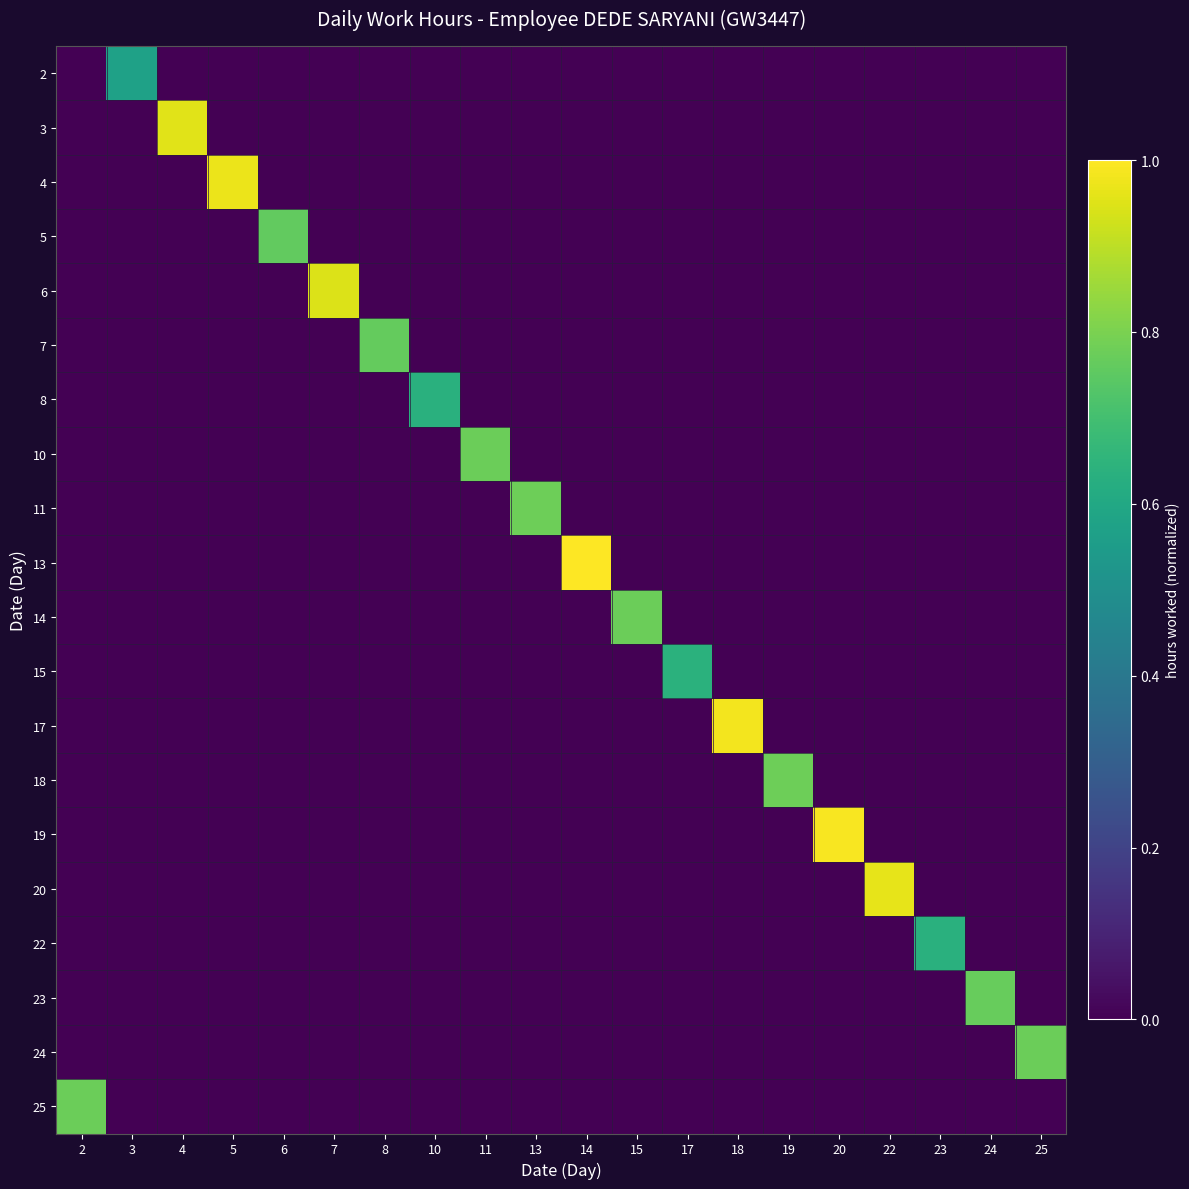

Between 20 and 8, which is larger?

20